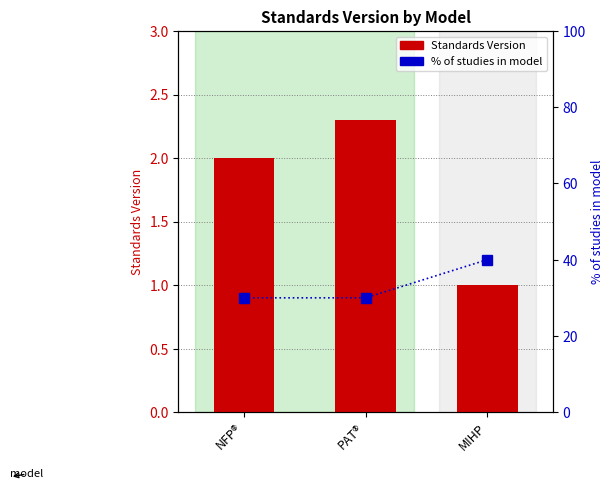

At which label is % of studies closest to 35?

NFP®